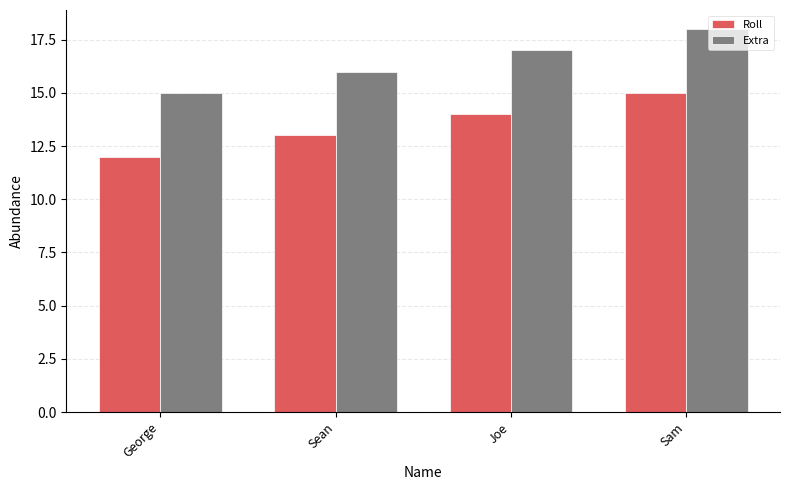

What are all the series names shown in the legend?

Roll, Extra